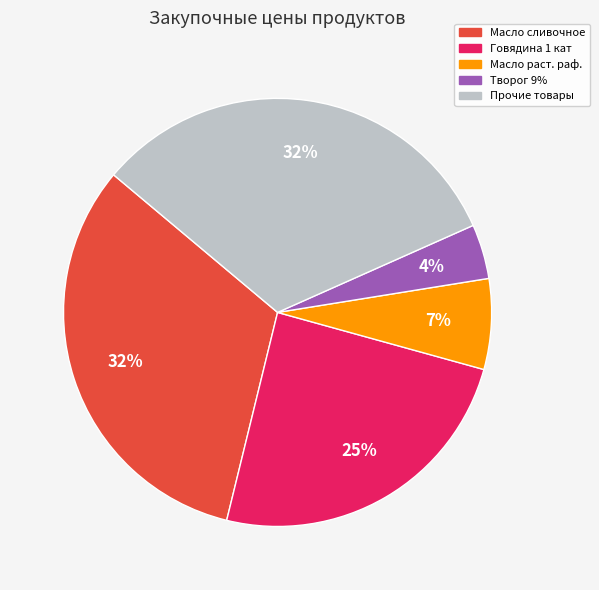

Does any single category account for the majority?

No